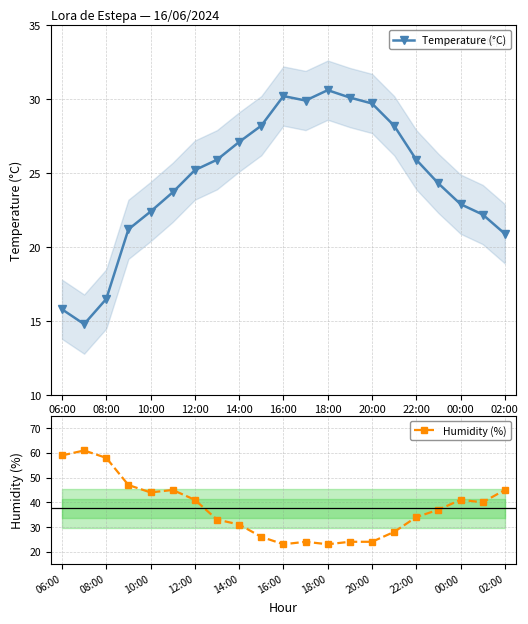

What is the maximum value for Temperature (°C)?

30.6